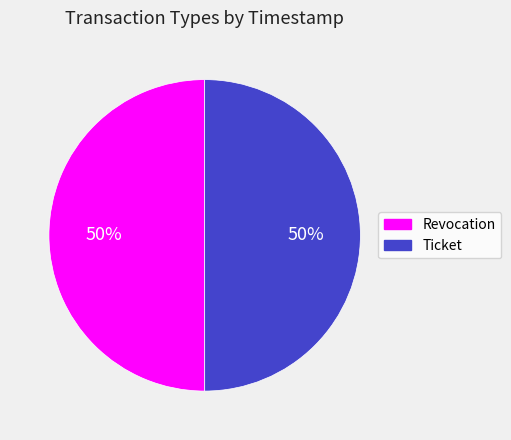

Approximately how many times larger is the value at Revocation compared to Ticket?

1.0